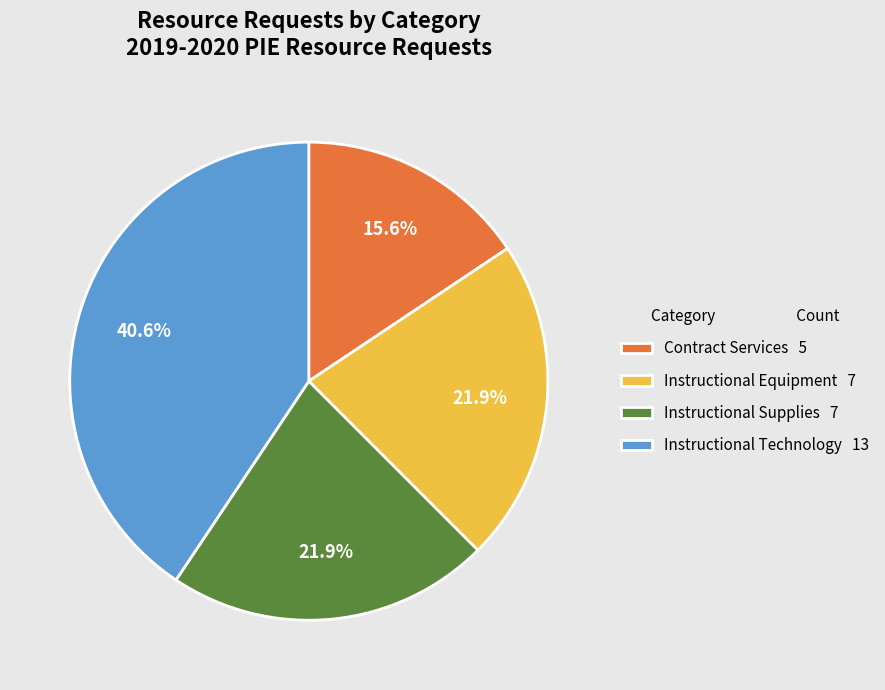

What percentage is NOT represented by Instructional Supplies 7?

78.1%